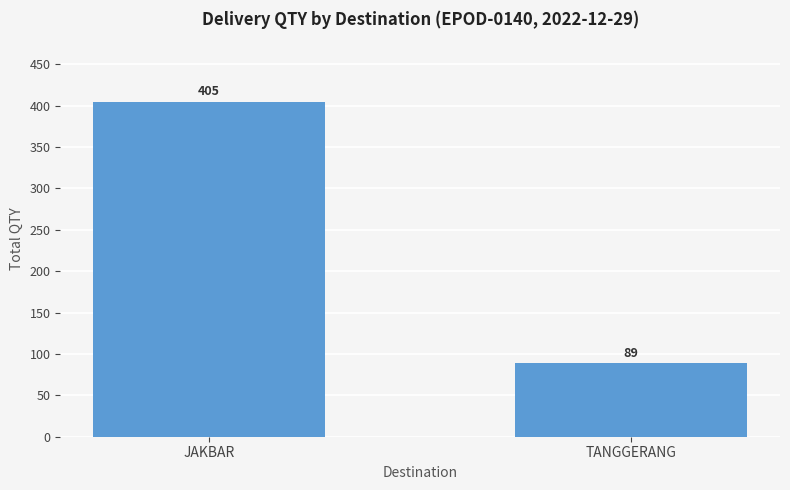

What is the approximate value at TANGGERANG?

89